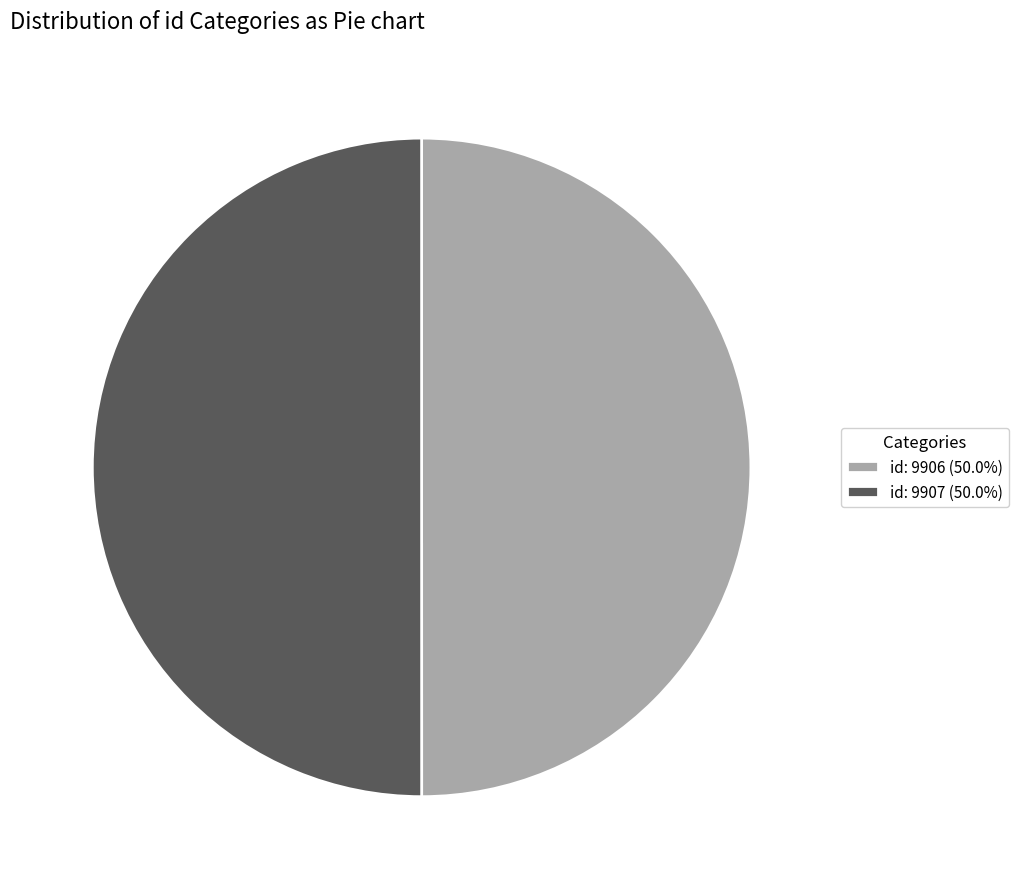

What is the ratio of the value at id: 9907 (50.0%) to the value at id: 9906 (50.0%)?

1.0